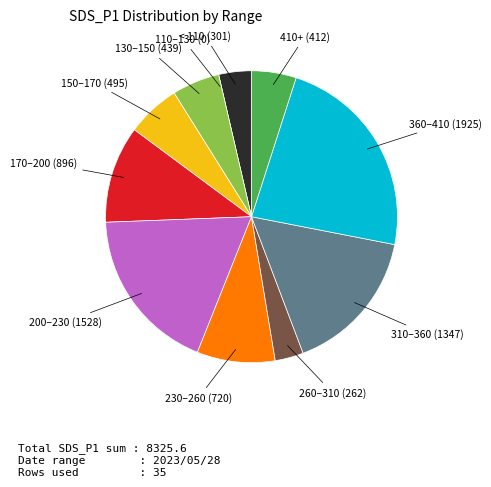

Which slice is the largest?

360–410